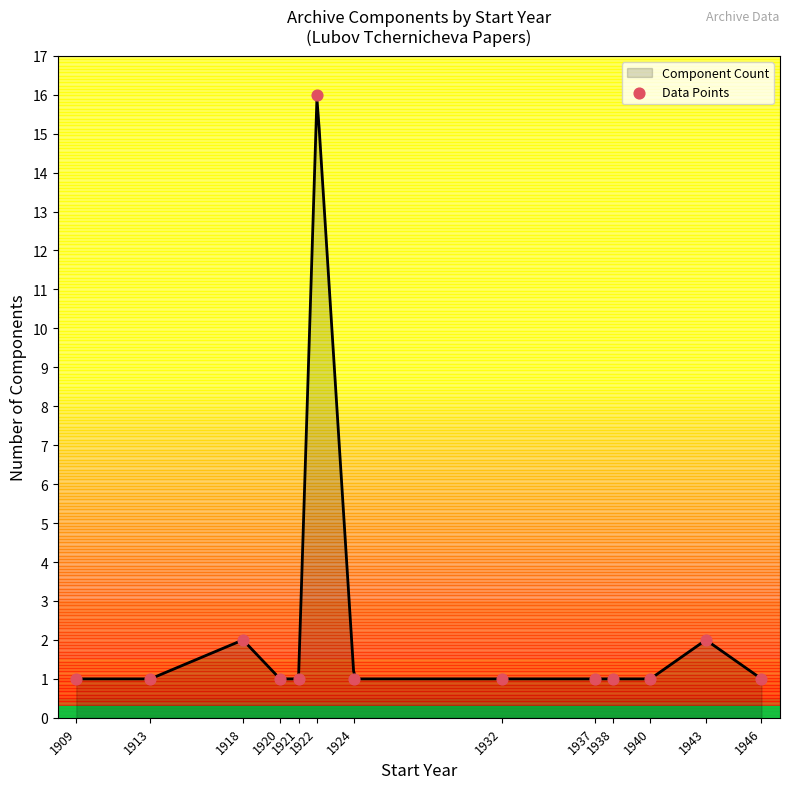

What is the ratio of the value at 1940 to the value at 1920?

1.0